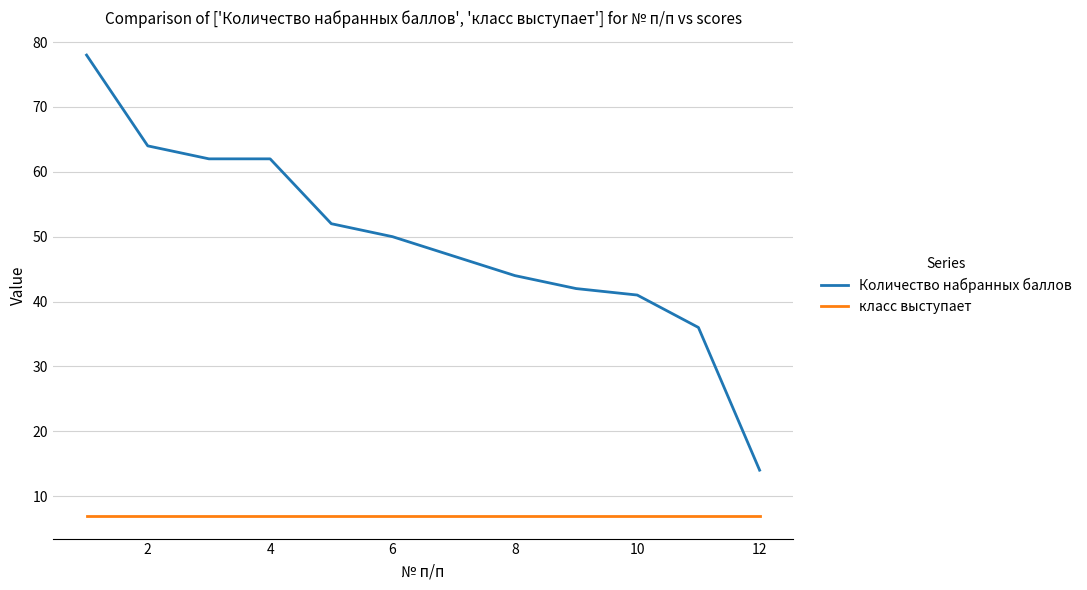

List the series in order of their overall mean, lowest first.

класс выступает, Количество набранных баллов